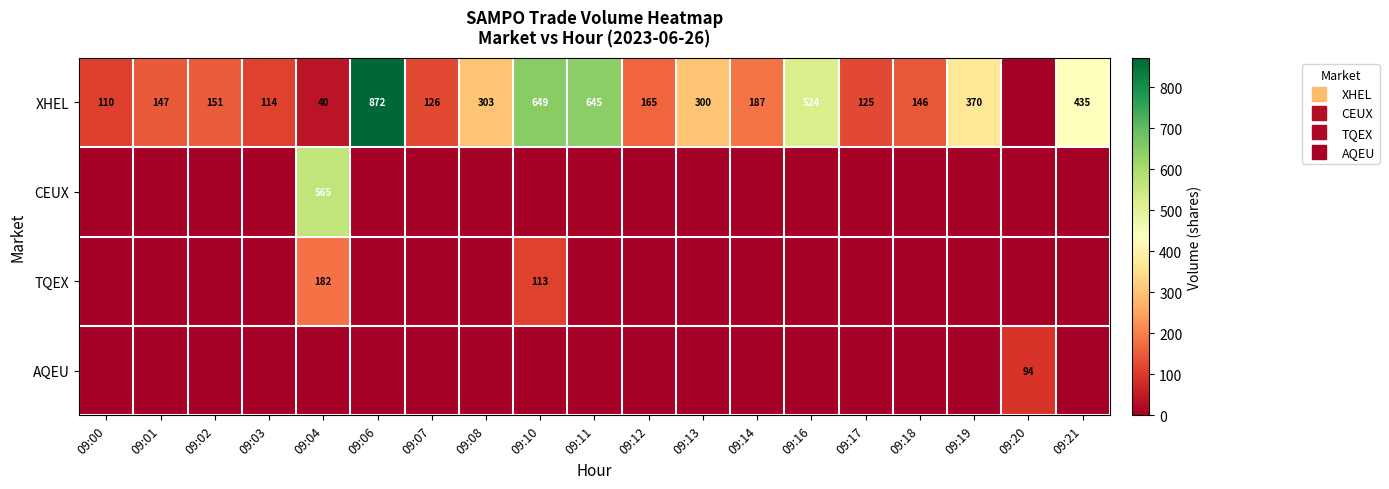

Which series changed the most between 09:13 and 09:16?

XHEL